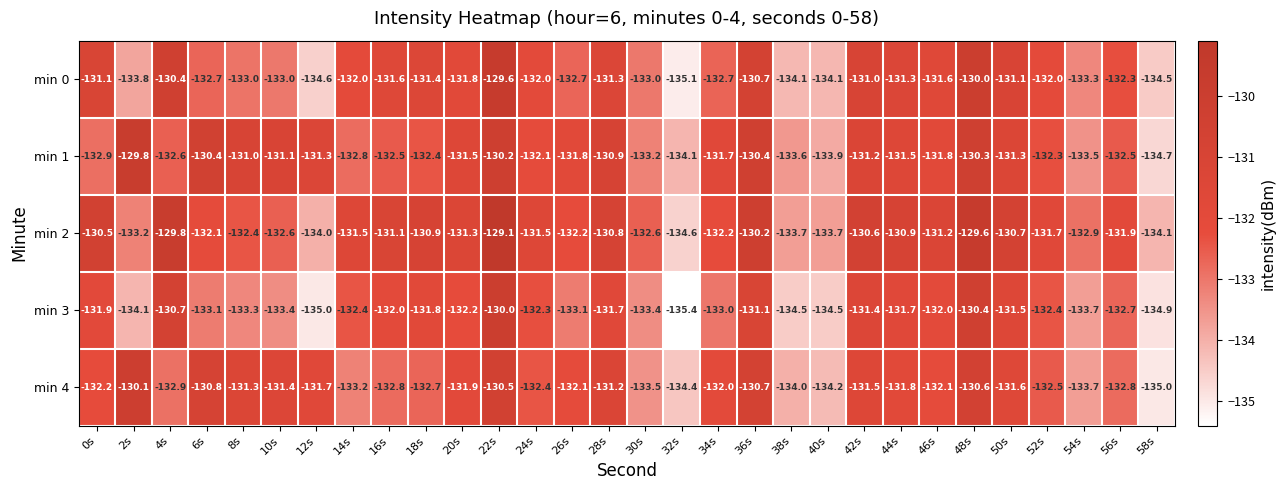

Rank the series by their maximum value, from lowest to highest.

min 4, min 3, min 1, min 0, min 2